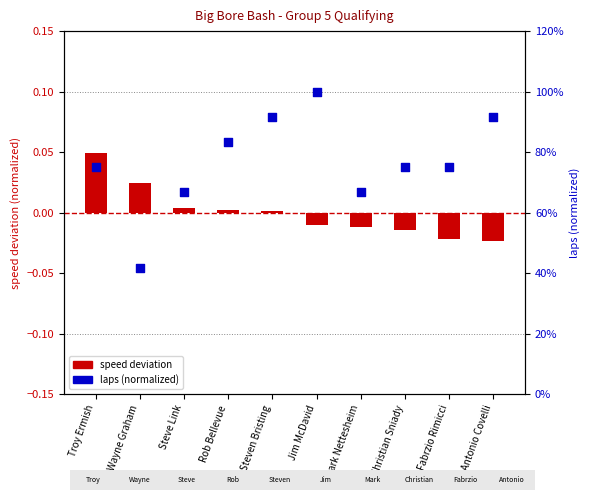

At which category is the sum across all series the highest?

Jim McDavid